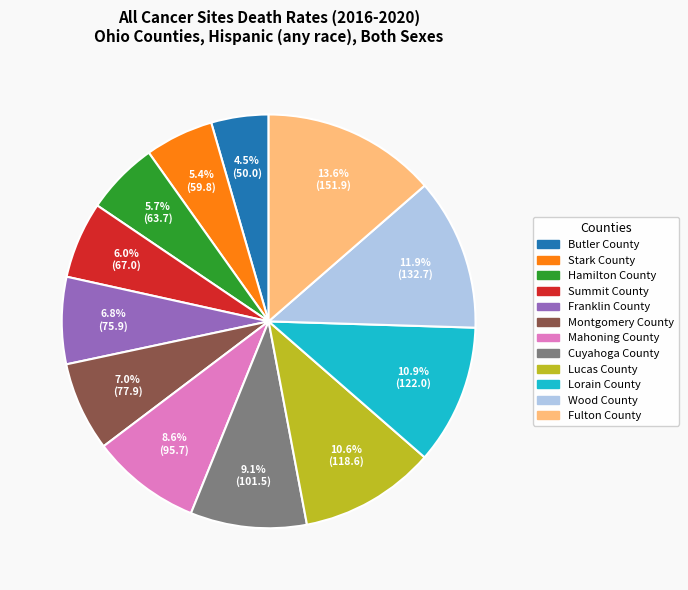

True or false: Wood County accounts for 12% of the total.

True